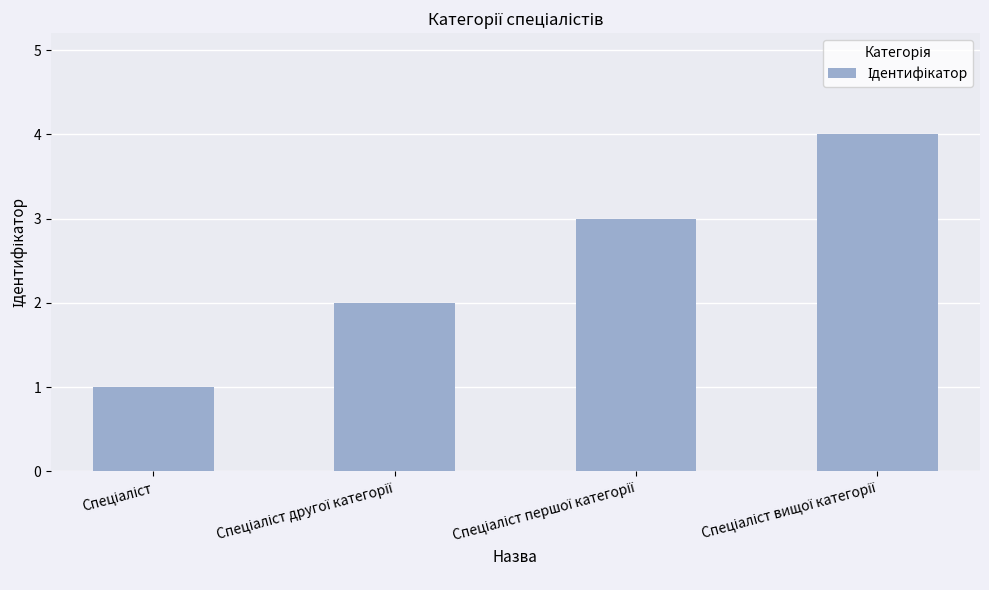

What is the difference between the maximum and minimum values?

3